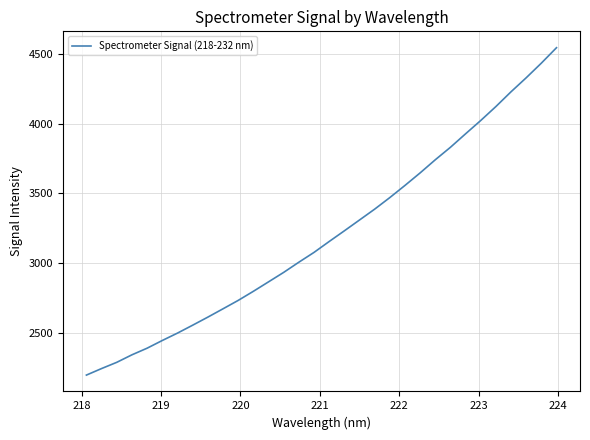

Does the chart display data point markers on the line(s)?

No